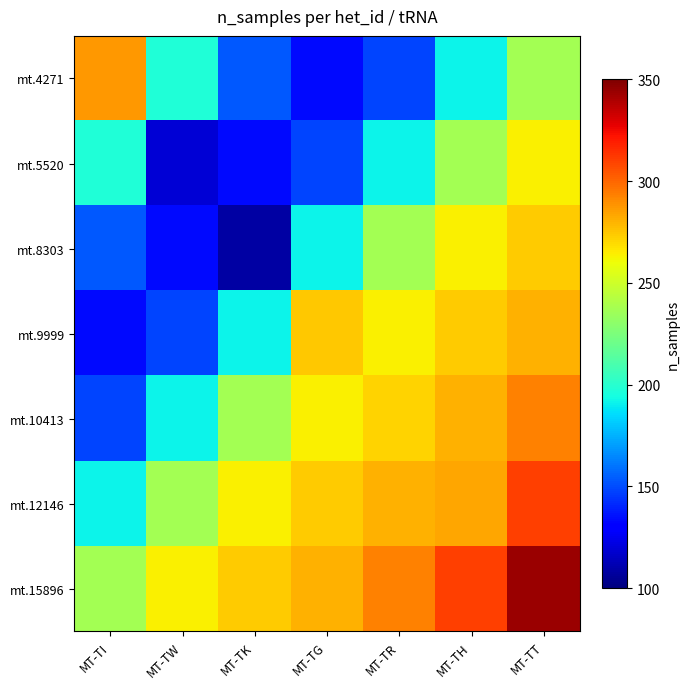

Reading right to left, what are all the values shown in this chart?

mt.4271: MT-TT=237.4	MT-TH=191.7	MT-TR=148.3	MT-TG=133.6	MT-TK=153.6	MT-TW=197.1	MT-TI=287.0
mt.5520: MT-TT=263.3	MT-TH=237.4	MT-TR=191.7	MT-TG=148.3	MT-TK=133.6	MT-TW=119.0	MT-TI=197.1
mt.8303: MT-TT=273.2	MT-TH=263.3	MT-TR=237.4	MT-TG=191.7	MT-TK=108.0	MT-TW=133.6	MT-TI=153.6
mt.9999: MT-TT=280.6	MT-TH=273.2	MT-TR=263.3	MT-TG=274.0	MT-TK=191.7	MT-TW=148.3	MT-TI=133.6
mt.10413: MT-TT=293.2	MT-TH=280.6	MT-TR=271.0	MT-TG=263.3	MT-TK=237.4	MT-TW=191.7	MT-TI=148.3
mt.12146: MT-TT=310.8	MT-TH=283.0	MT-TR=280.6	MT-TG=273.2	MT-TK=263.3	MT-TW=237.4	MT-TI=191.7
mt.15896: MT-TT=344.0	MT-TH=310.8	MT-TR=293.2	MT-TG=280.6	MT-TK=273.2	MT-TW=263.3	MT-TI=237.4